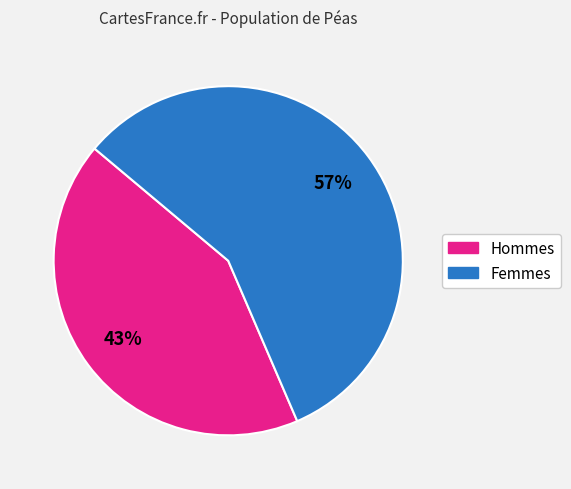

Is there any slice that represents more than half of the pie?

Yes